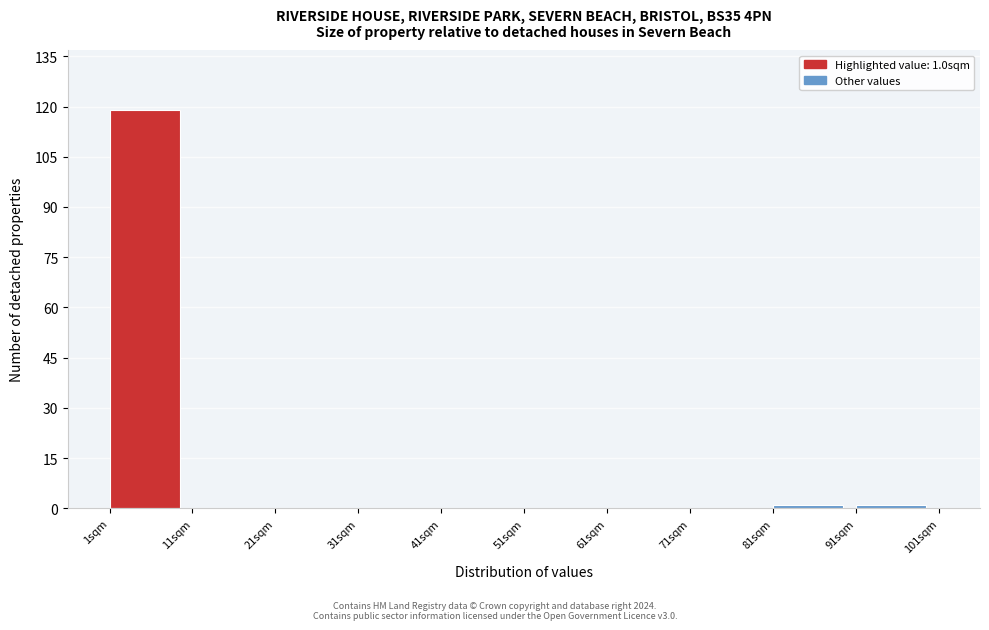

Which range on the x-axis has the tallest bar?

1 to 11